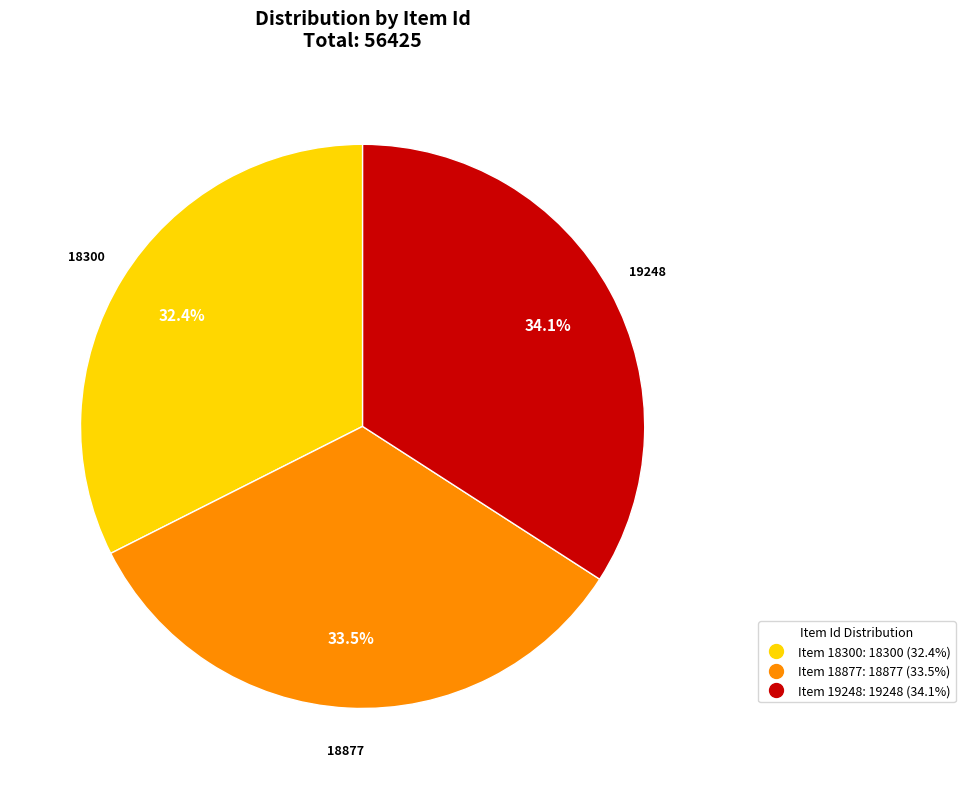

Is there a majority slice in this chart?

No